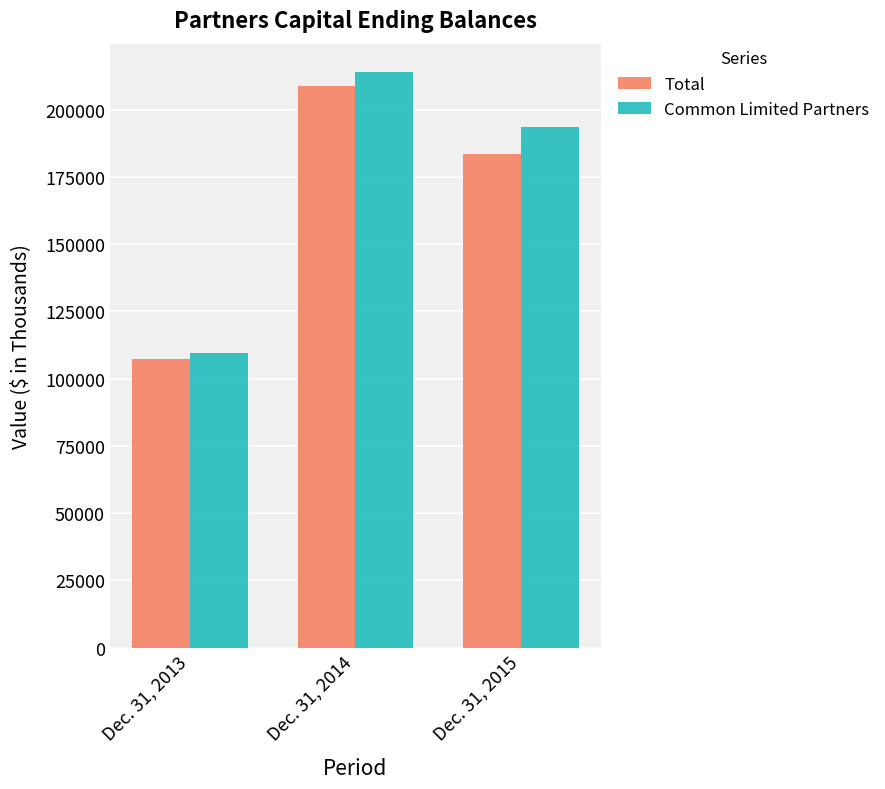

At which label does Total first exceed 183678?

Dec. 31, 2014